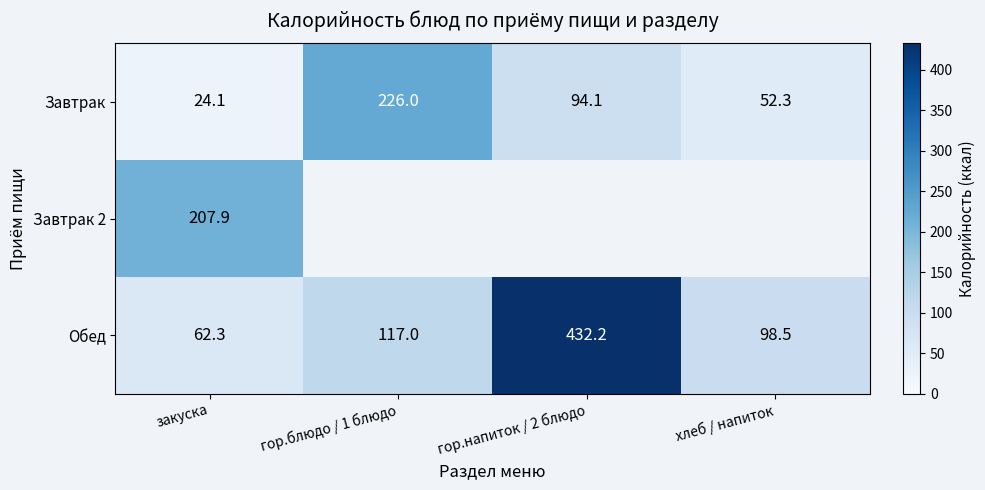

What is the average value of the Обед series?

177.5